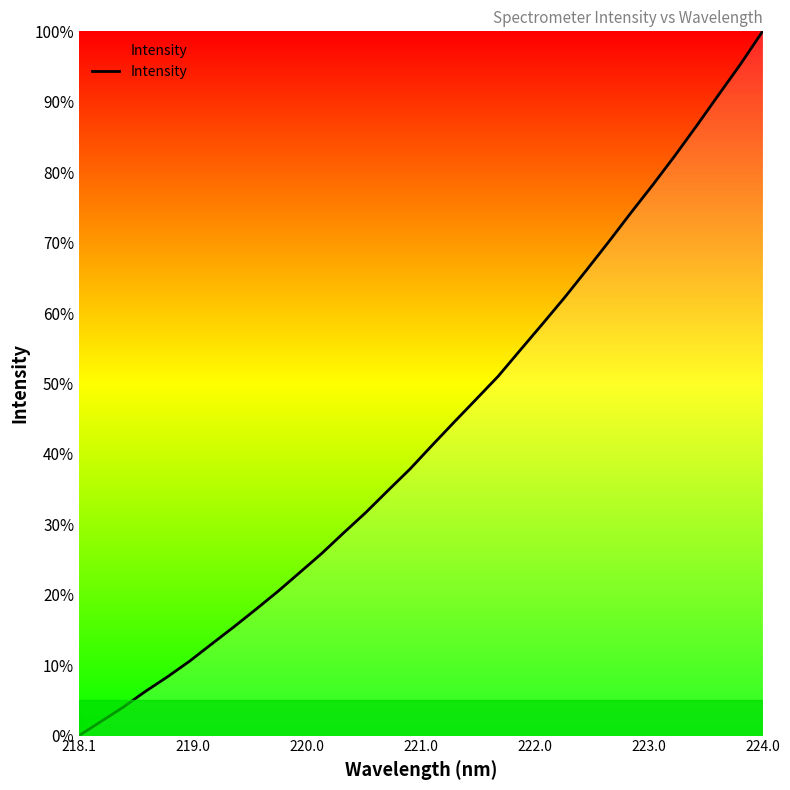

What is the difference between the maximum and minimum values?

100.0